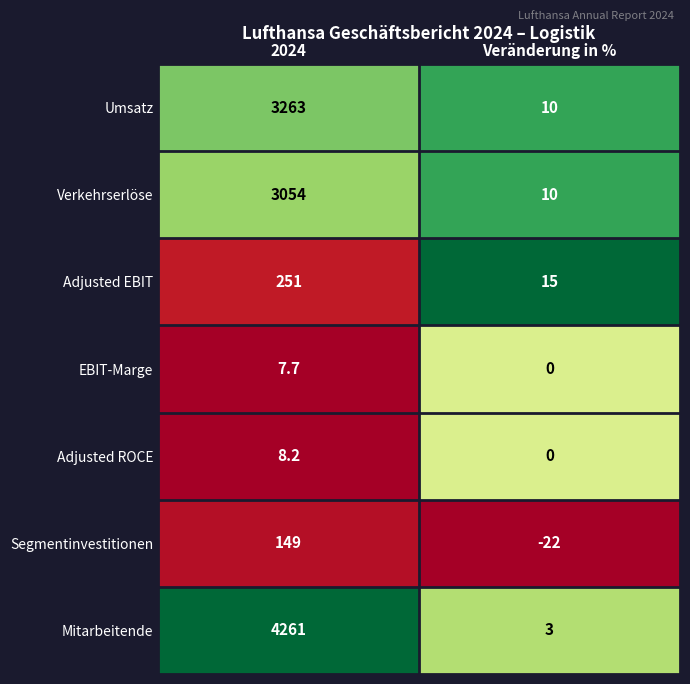

List the labels in order of Umsatz value, largest first.

2024, Veränderung in %